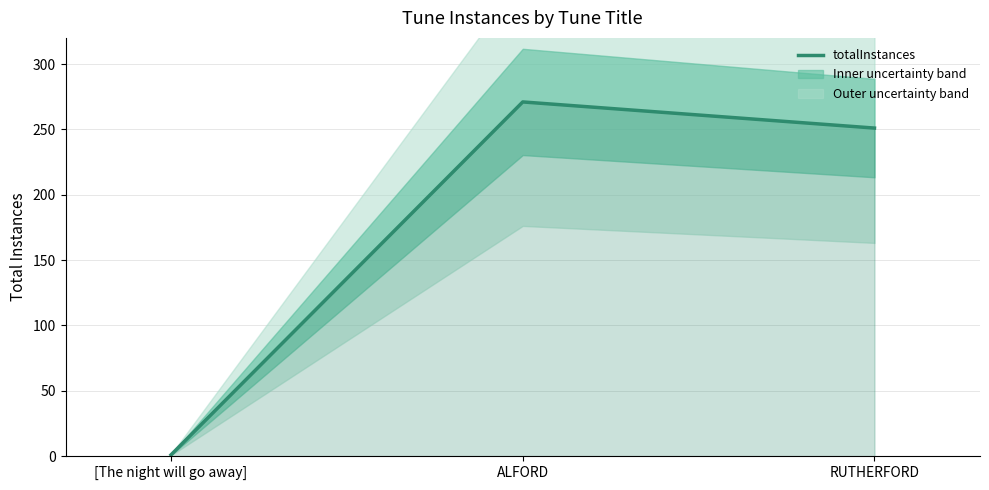

What is the sum of the values at RUTHERFORD and ALFORD?

522